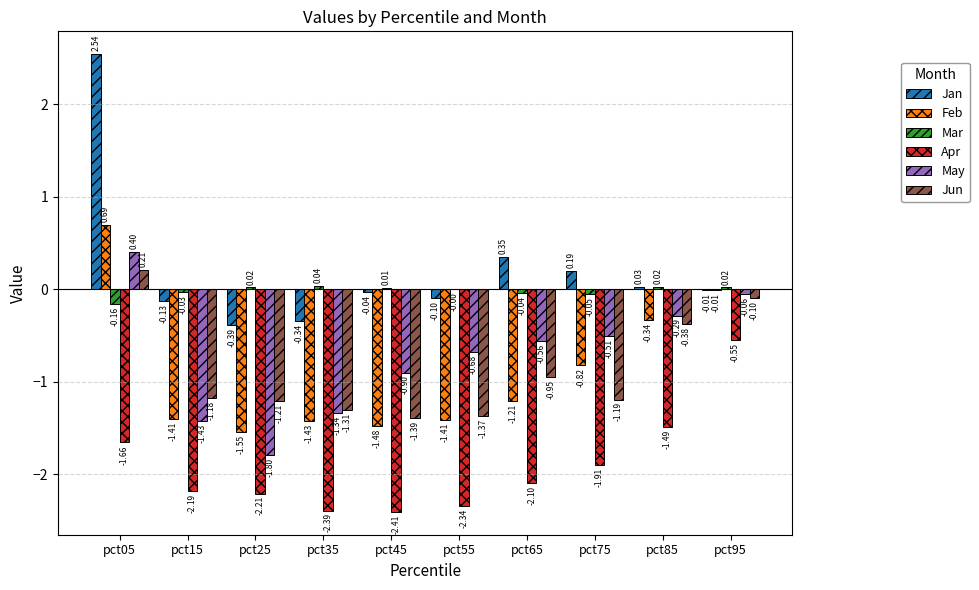

What is the average value of the Apr series?

-1.9